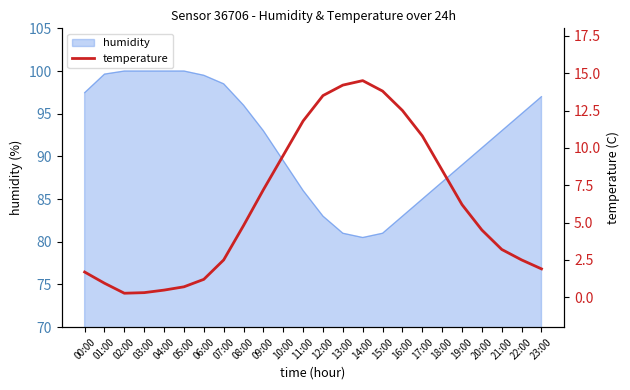

What is the label of the 14th point from the right?

10:00